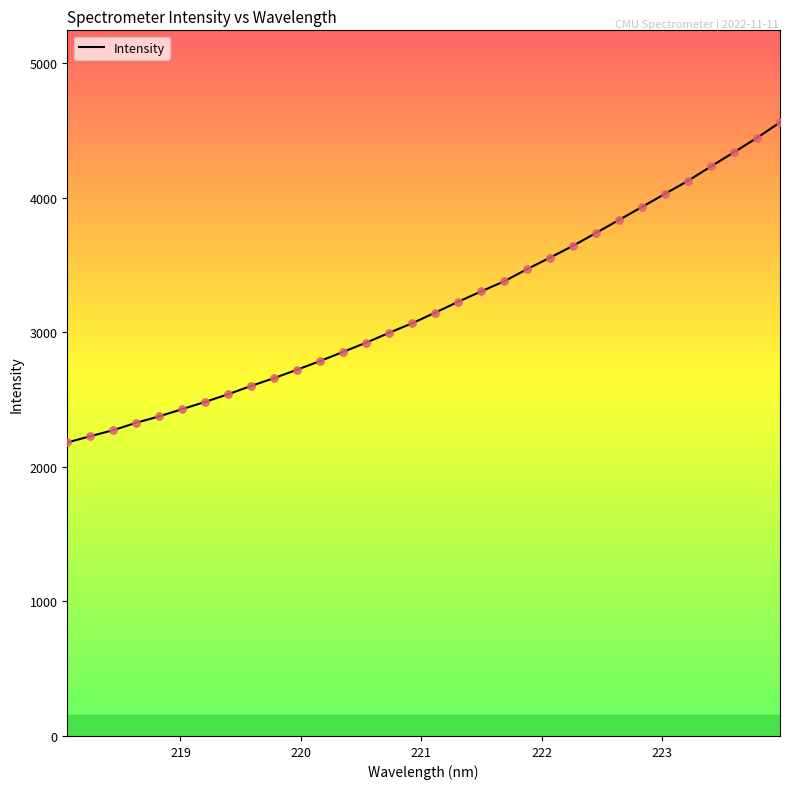

What is the difference between the maximum and minimum values?

2378.8